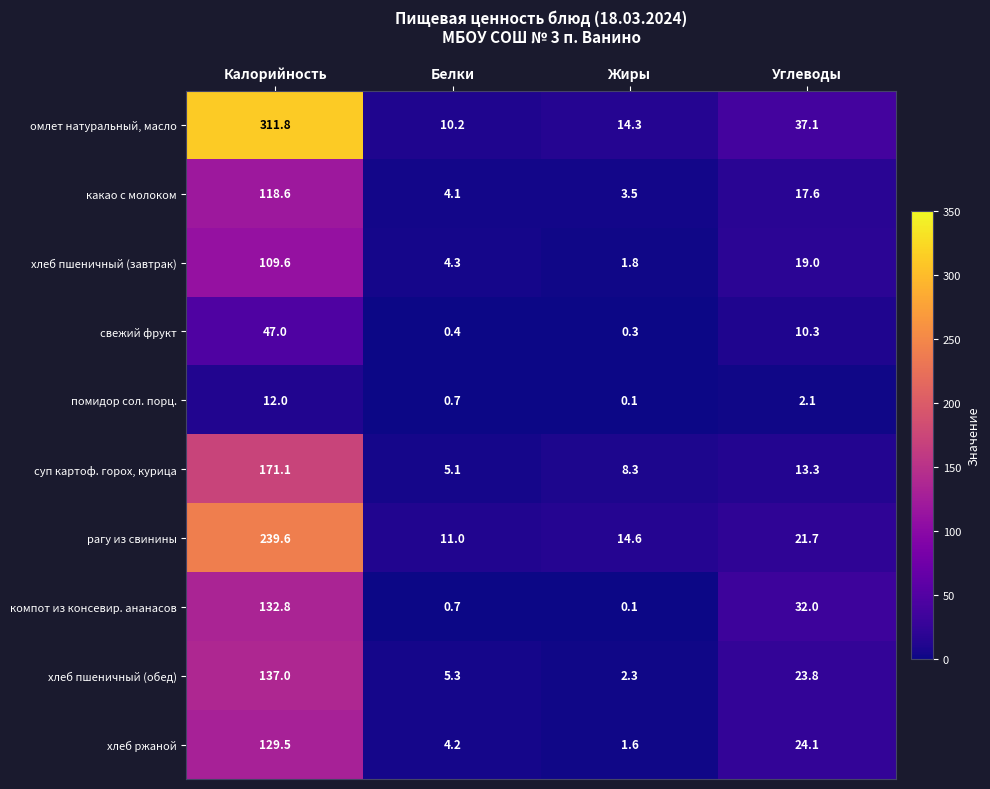

Which category has the lowest value across all series?

Жиры